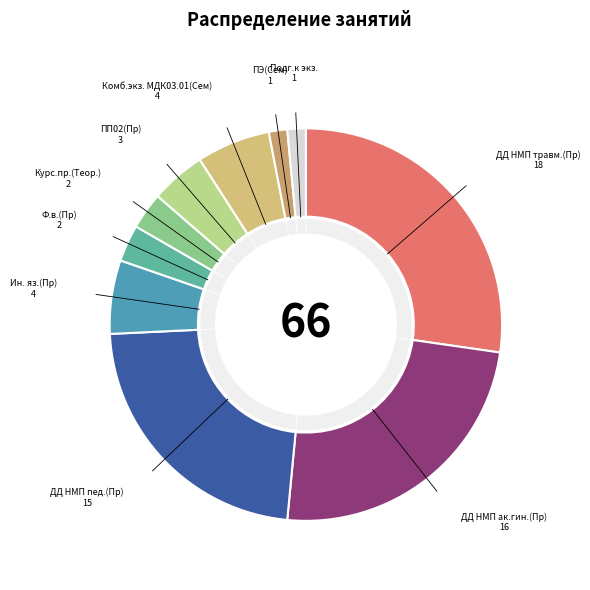

What percentage is the ДД НМП ак.гин.(Пр) slice, to the nearest percent?

24%